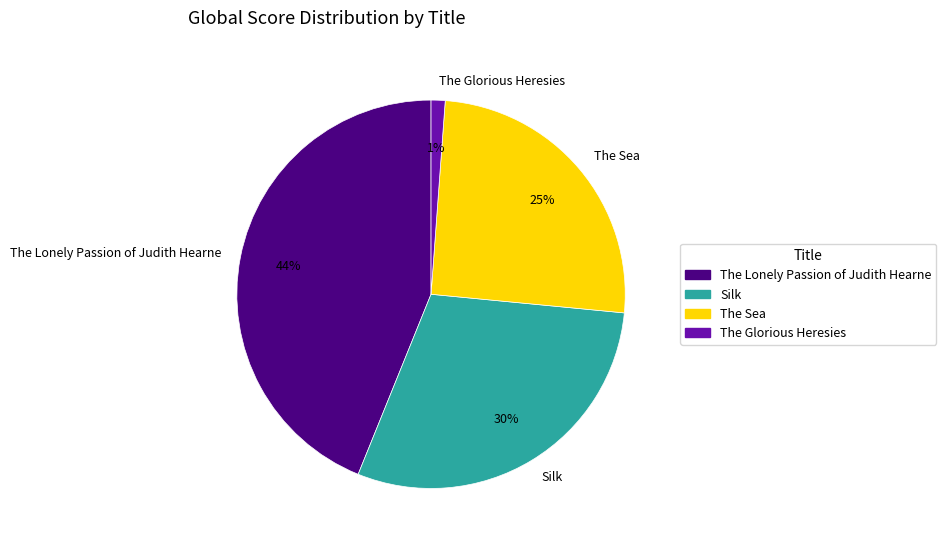

Do The Lonely Passion of Judith Hearne and The Sea together represent more than half of the pie?

Yes